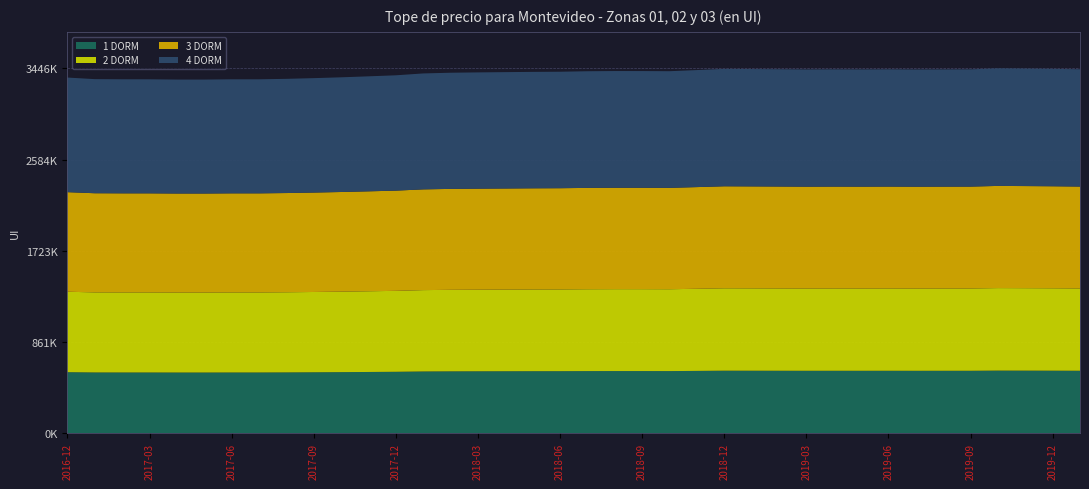

Reading left to right, extract all data points from this chart.

1 DORM: 575000	572430	572190	572159	571746	571730	572161	572154	572905	574035	575385	576978	578638	581648	582801	583339	583754	584186	584426	585199	585521	585488	585258	587086	589022	588759	588443	588092	588263	588136	588302	588030	588168	588258	589912	589532	589067	588388
2 DORM: 760000	756604	756286	756245	755700	755677	756247	756238	757231	758725	760509	762614	764809	768787	770310	771022	771570	772141	772459	773480	773905	773862	773558	775974	778533	778186	777768	777304	777530	777362	777582	777222	777405	777524	779710	779207	778593	777695
3 DORM: 941000	936795	936402	936351	935675	935648	936353	936342	937572	939421	941630	944237	946954	951879	953766	954646	955326	956032	956426	957690	958217	958163	957787	960779	963947	963517	963000	962425	962705	962497	962769	962324	962550	962697	965404	964782	964021	962909
4 DORM: 1083000	1078160	1077708	1077649	1076872	1076840	1077652	1077639	1079054	1081183	1083725	1086725	1089853	1095521	1097692	1098706	1099487	1100301	1100754	1102209	1102815	1102753	1102320	1105764	1109410	1108915	1108320	1107658	1107980	1107741	1108054	1107542	1107802	1107971	1111086	1110370	1109495	1108215